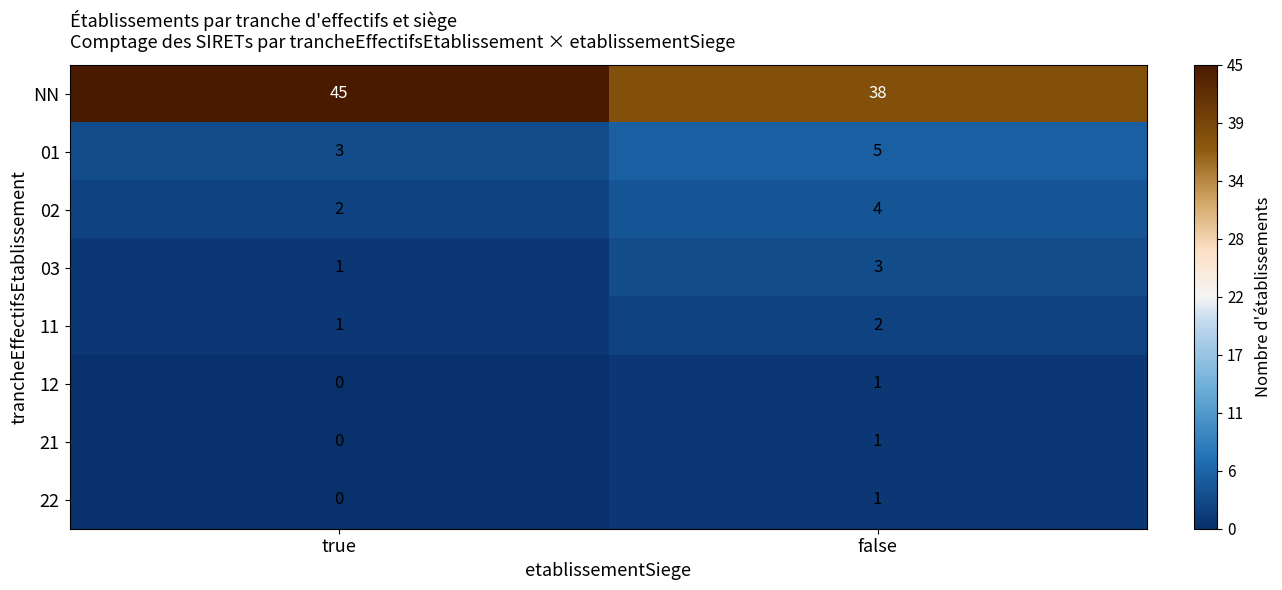

Reading right to left, transcribe all the data shown in this chart.

NN: 38	45
01: 5	3
02: 4	2
03: 3	1
11: 2	1
12: 1	0
21: 1	0
22: 1	0